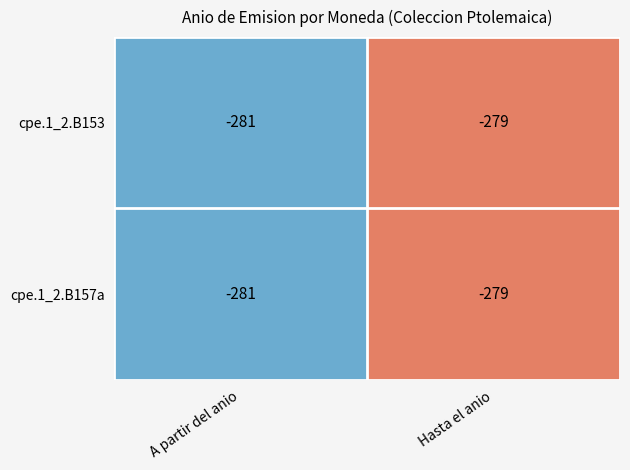

What is the average value of the cpe.1_2.B153 series?

-280